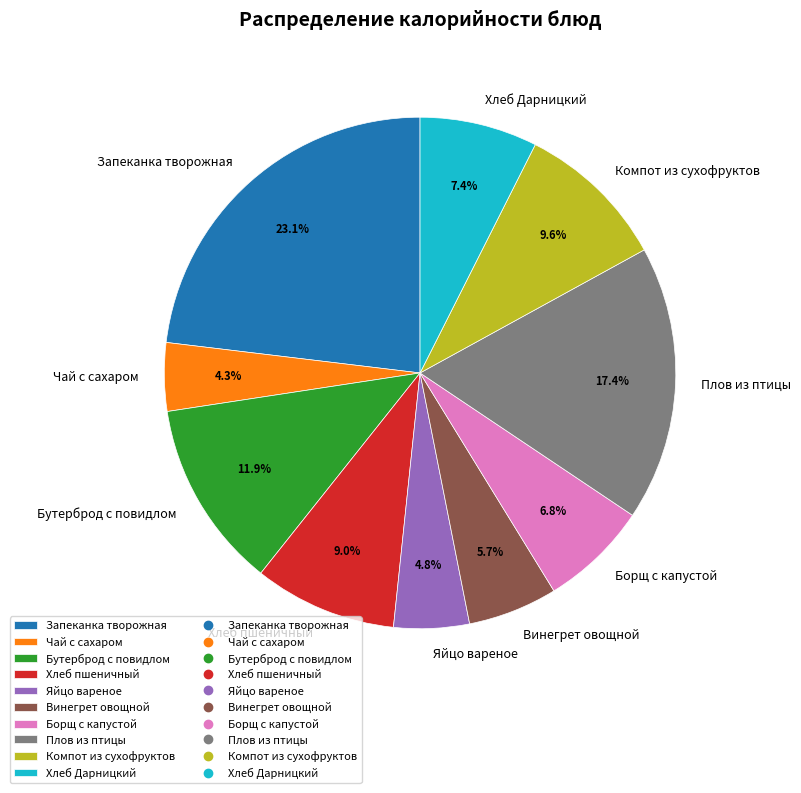

To the nearest percent, what portion does Бутерброд с повидлом represent?

12%